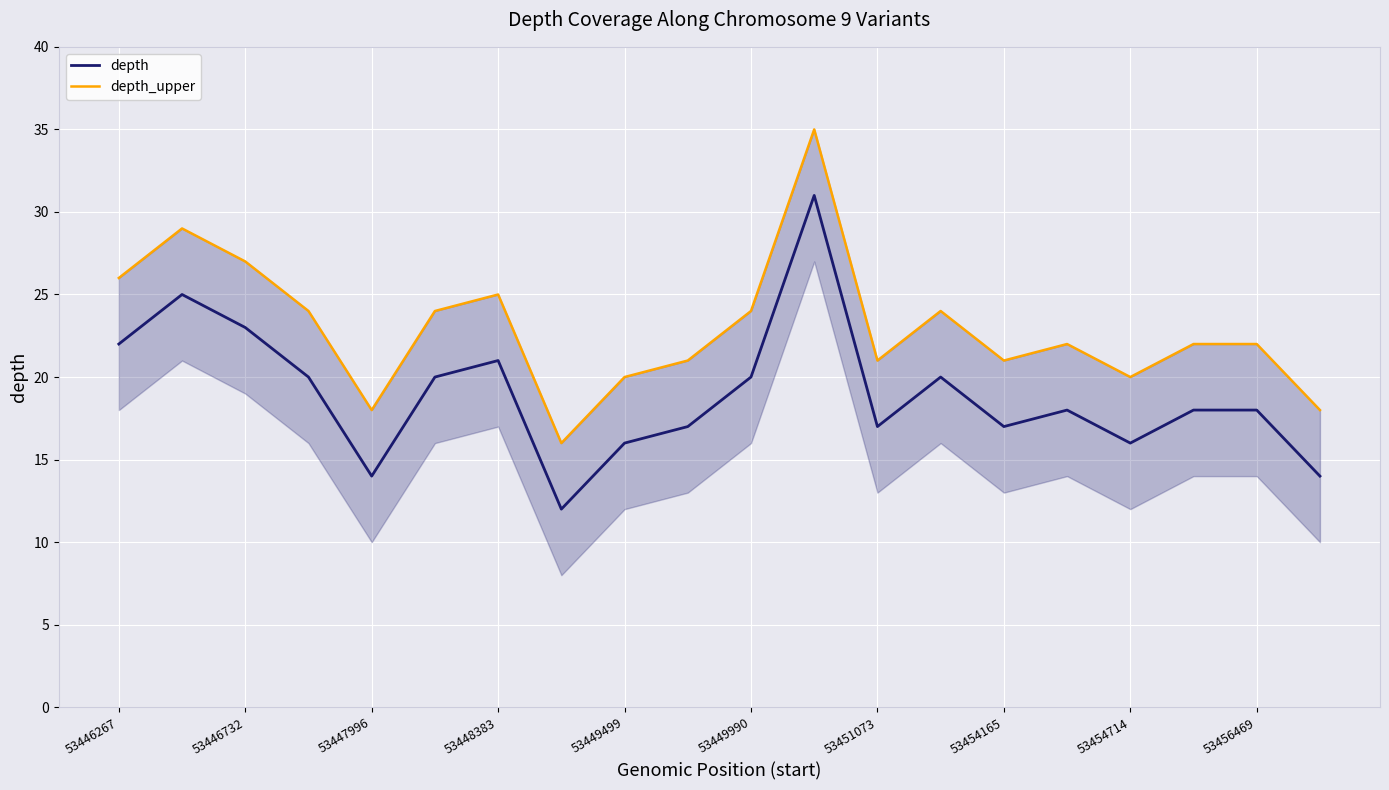

What is the maximum value for depth?

31